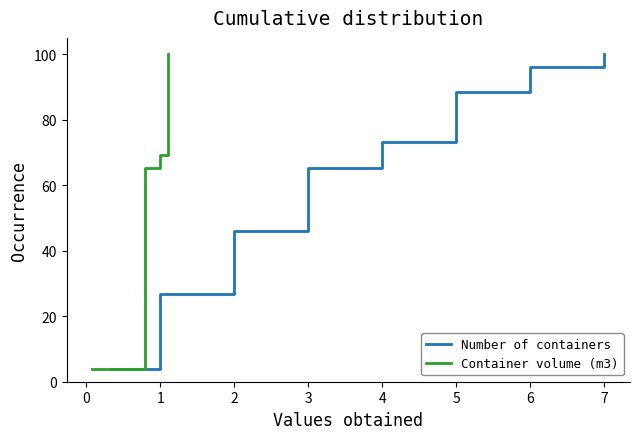

Is the value of Number of containers at 25 greater than the value of Container volume (m3) at 7?

Yes